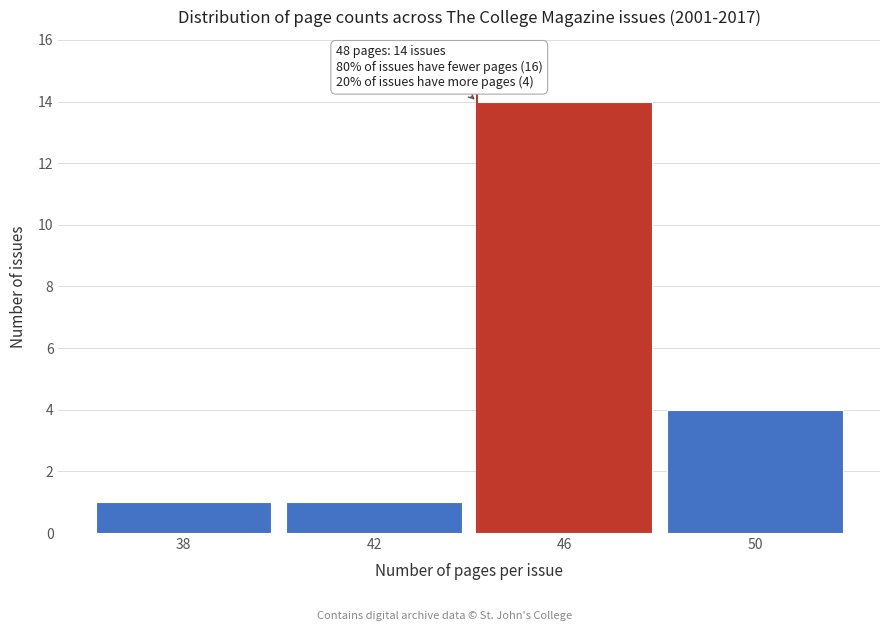

Reading left to right, list all the values displayed in this chart.

1	1	14	4